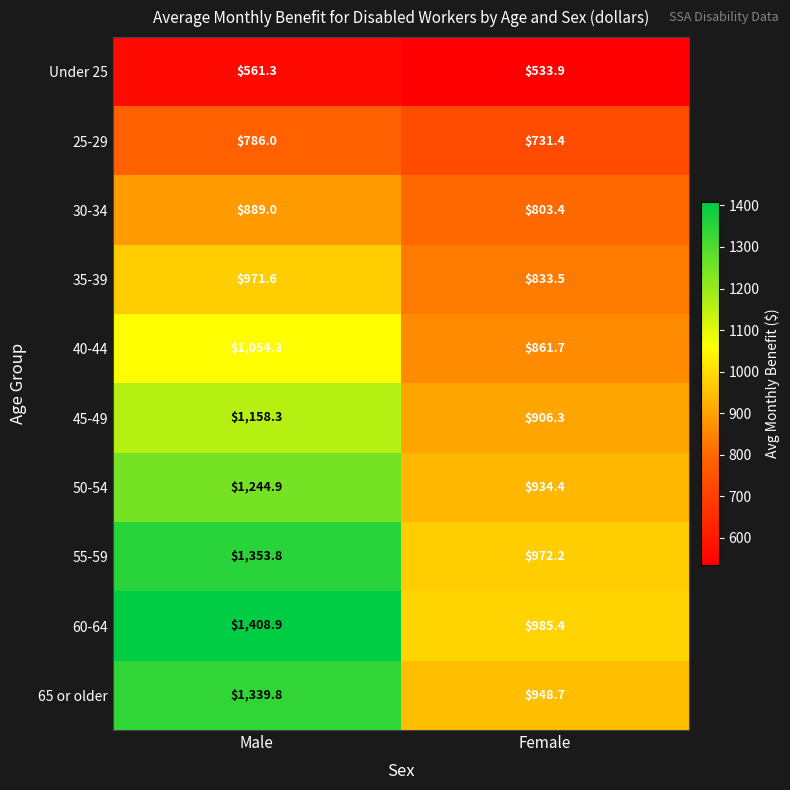

What is the spread (max minus min) of values at Male?

847.6